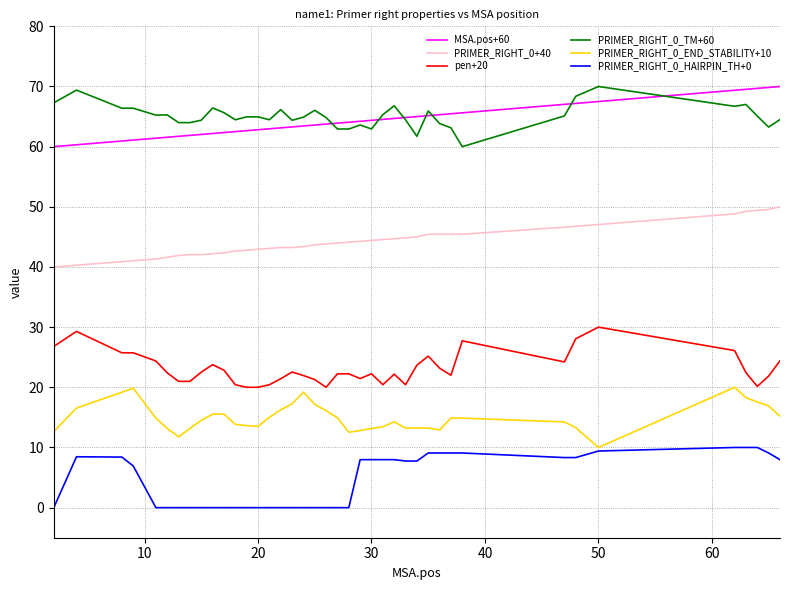

What is the greatest value displayed?

70.0